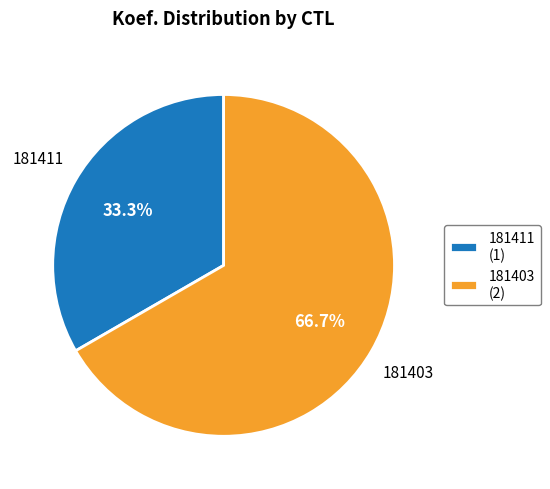

How many slices are in this pie chart?

2